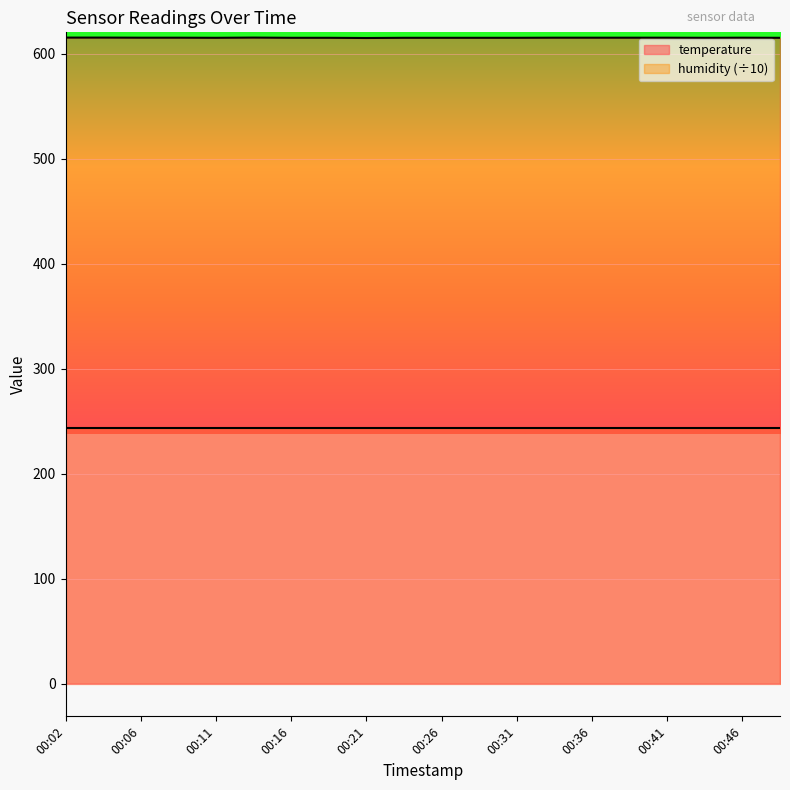

What is the average value?

615.2